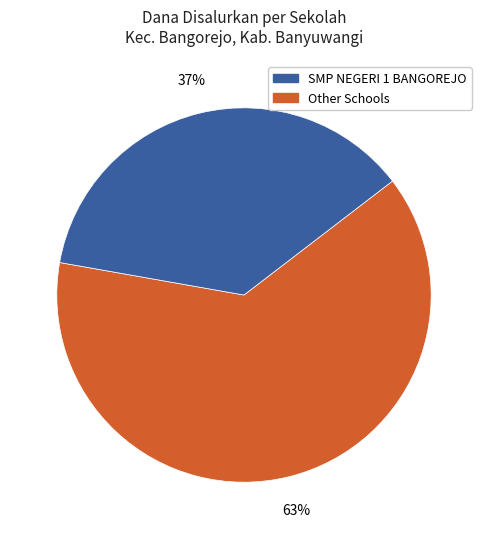

How many segments does this pie chart have?

2